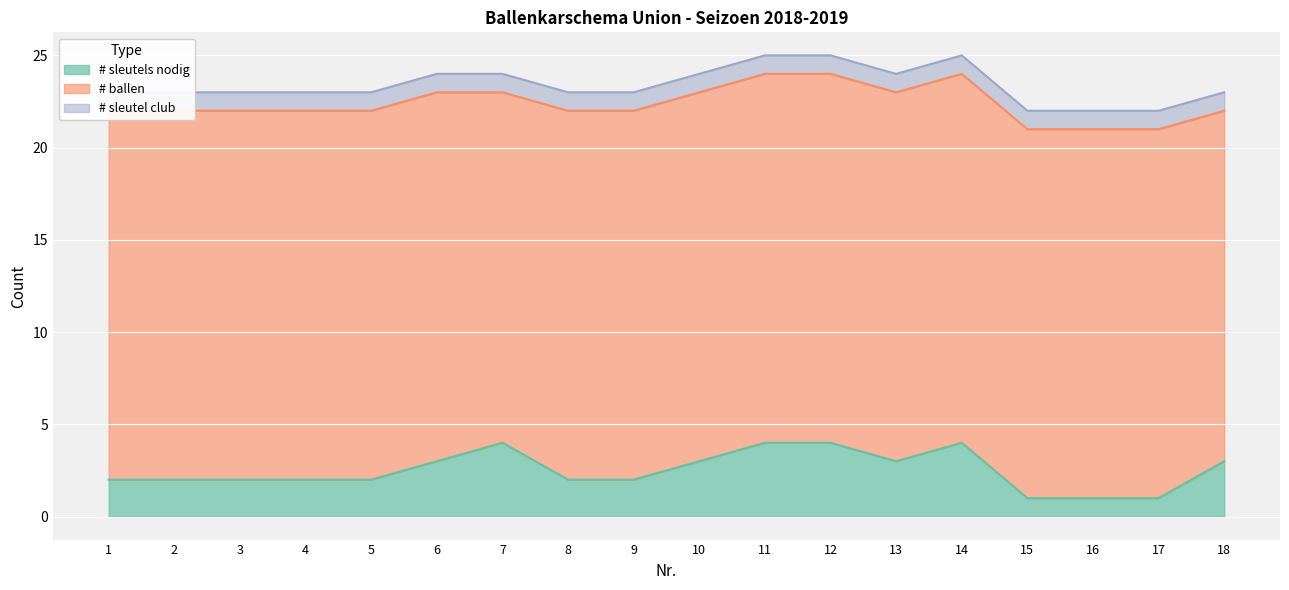

Reading left to right, list all the values displayed in this chart.

# sleutels nodig: 1=2	2=2	3=2	4=2	5=2	6=3	7=4	8=2	9=2	10=3	11=4	12=4	13=3	14=4	15=1	16=1	17=1	18=3
# ballen: 1=20	2=20	3=20	4=20	5=20	6=20	7=19	8=20	9=20	10=20	11=20	12=20	13=20	14=20	15=20	16=20	17=20	18=19
# sleutel club: 1=1	2=1	3=1	4=1	5=1	6=1	7=1	8=1	9=1	10=1	11=1	12=1	13=1	14=1	15=1	16=1	17=1	18=1